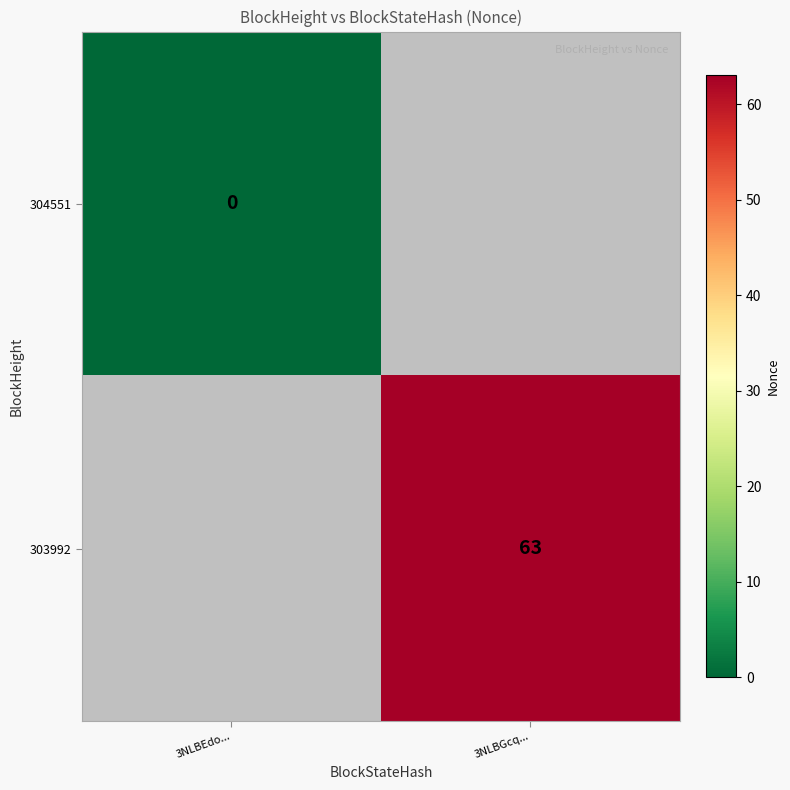

Is the value of 303992 at 3NLBGcq... greater than the value of 304551 at 3NLBEdo...?

Yes